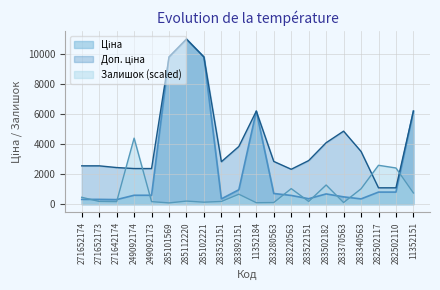

At which category does Ціна reach its first local valley?

271642174